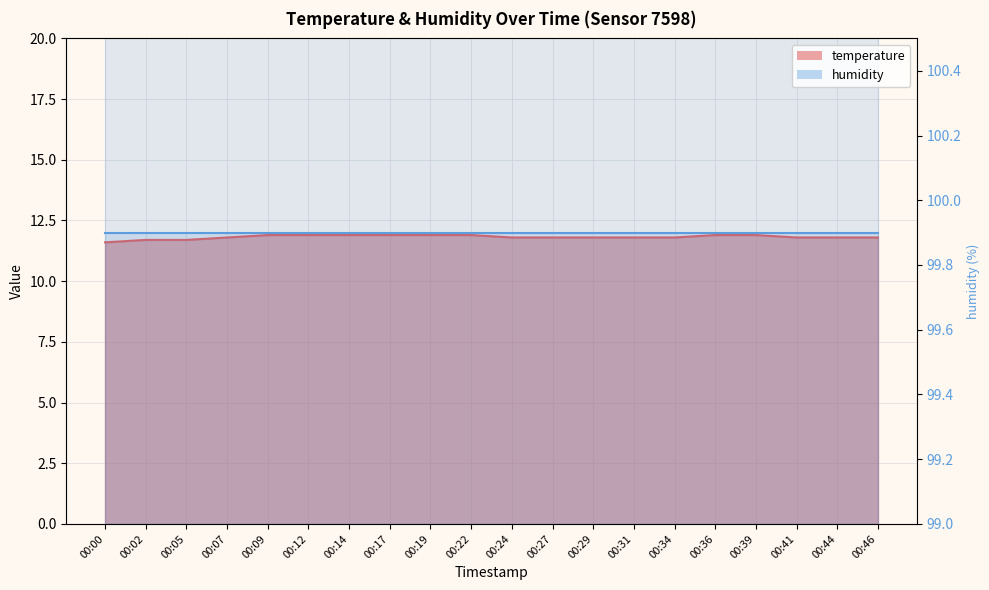

What is the ratio of the value at 00:24 to the value at 00:41?

1.0